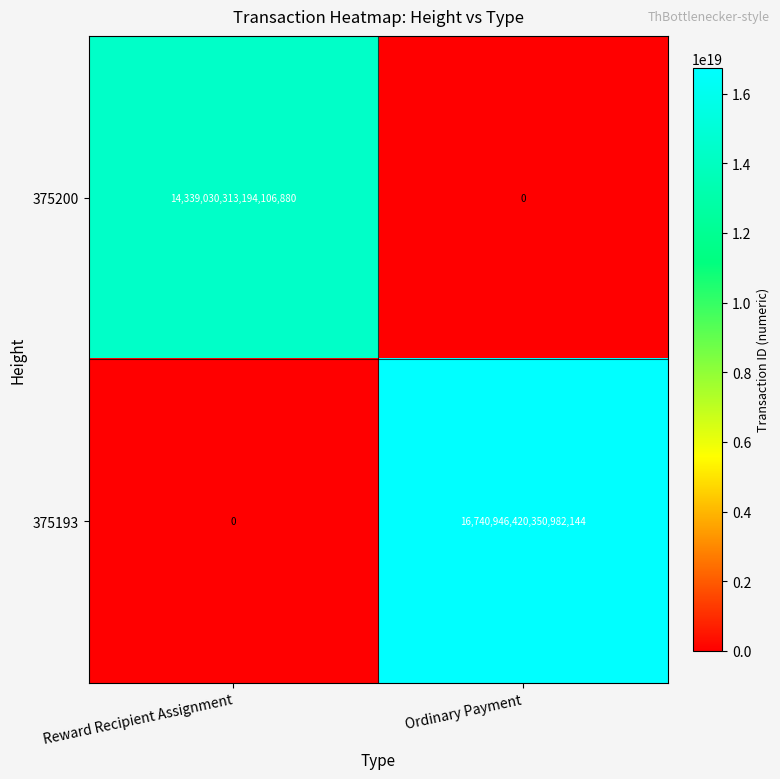

At which label does 375193 reach its peak?

Ordinary Payment